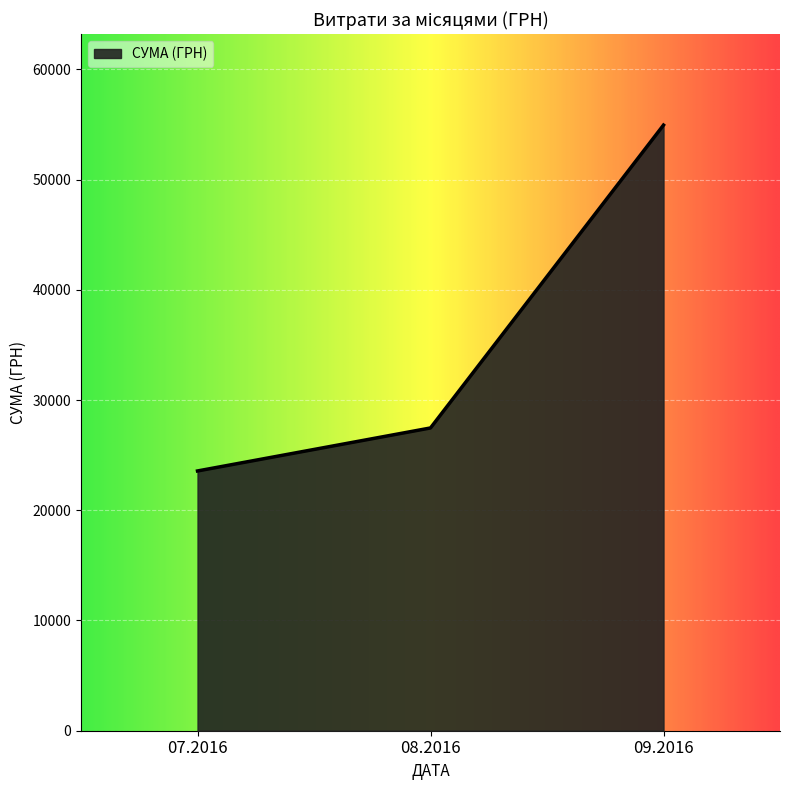

Is it true that the value at 07.2016 is 23565.1?

True